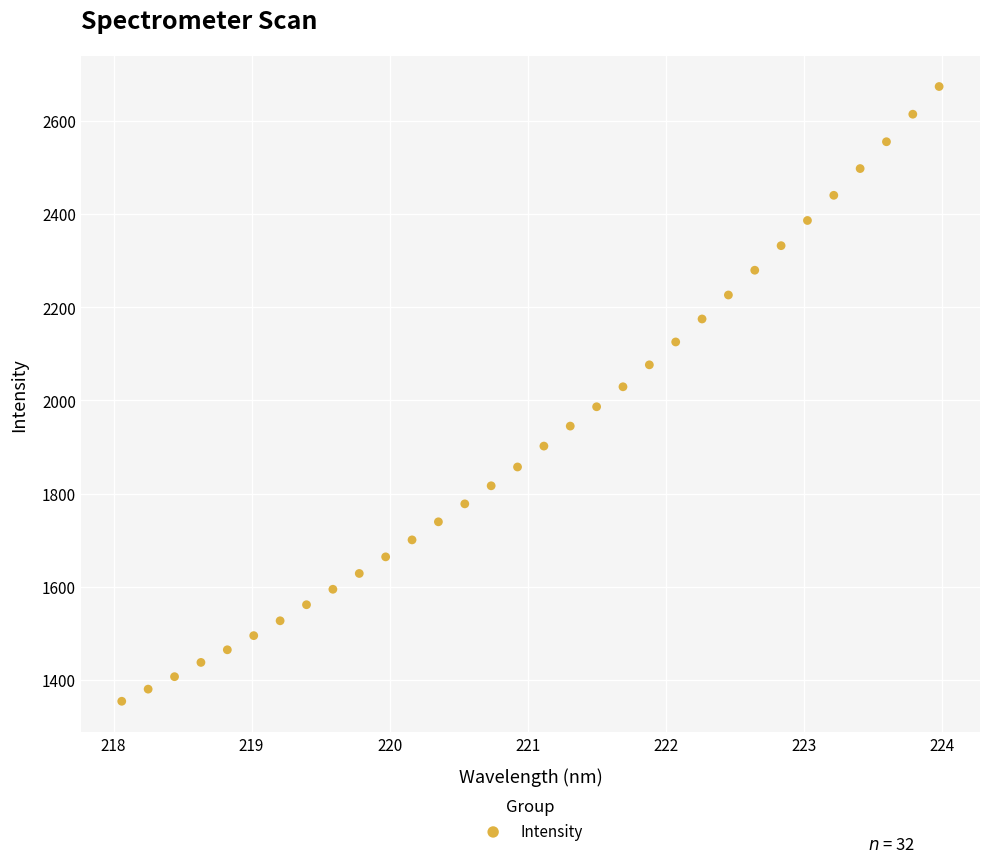

What is the range of X values (max minus min)?

5.9